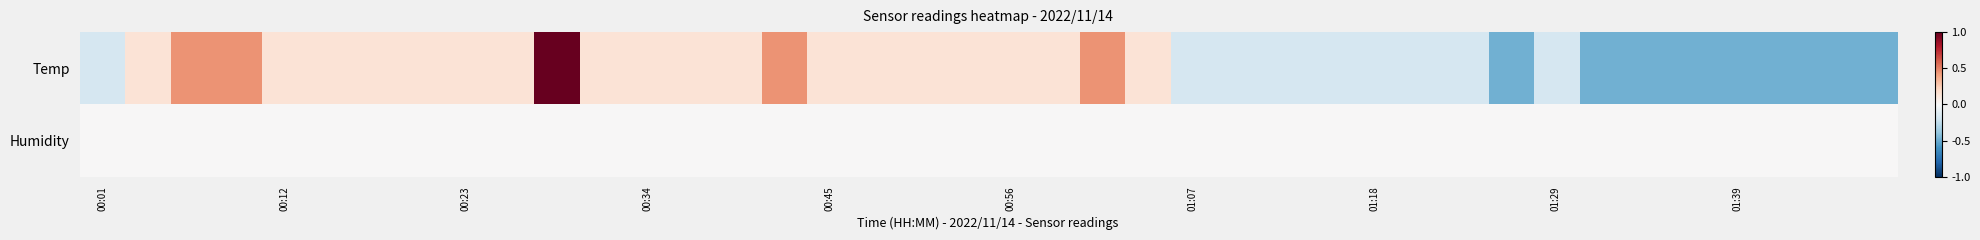

What is the minimum value shown in the chart?

-0.5